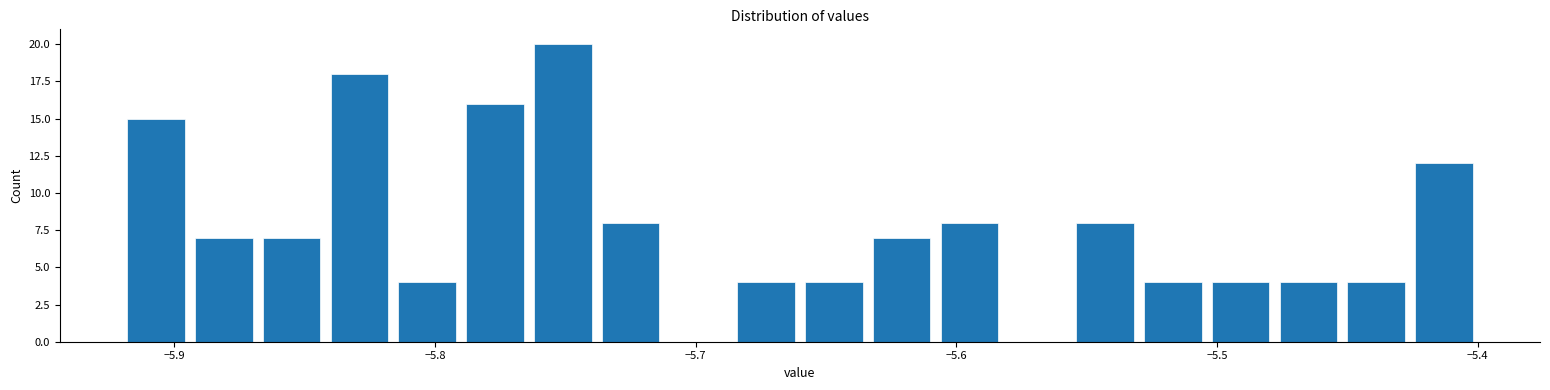

Read against the x-axis, roughly where is the centre of the tallest bar?

-5.75